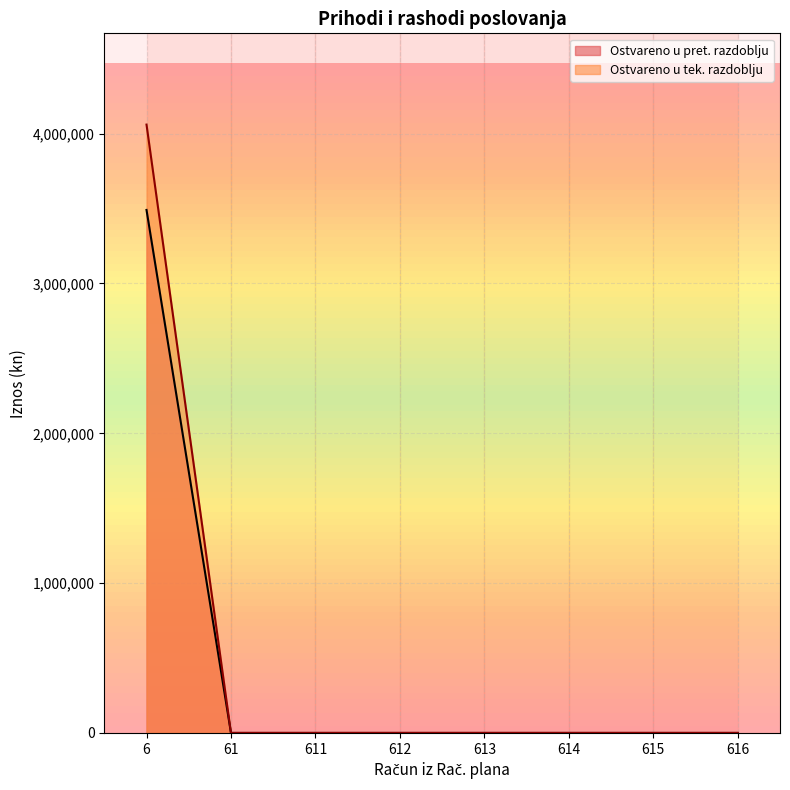

What is the maximum value shown in the chart?

4060728.5